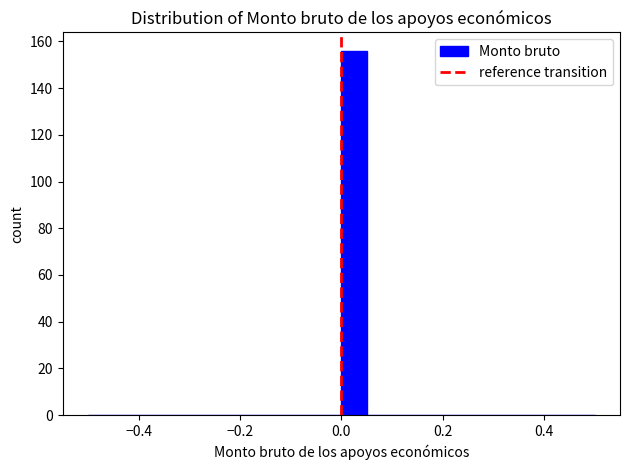

Read against the x-axis, roughly where is the centre of the tallest bar?

0.02